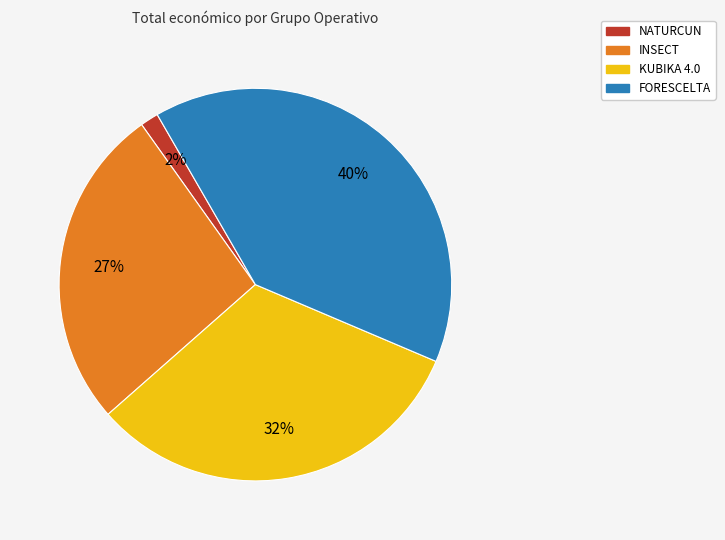

To the nearest percent, what is the average slice percentage?

25%